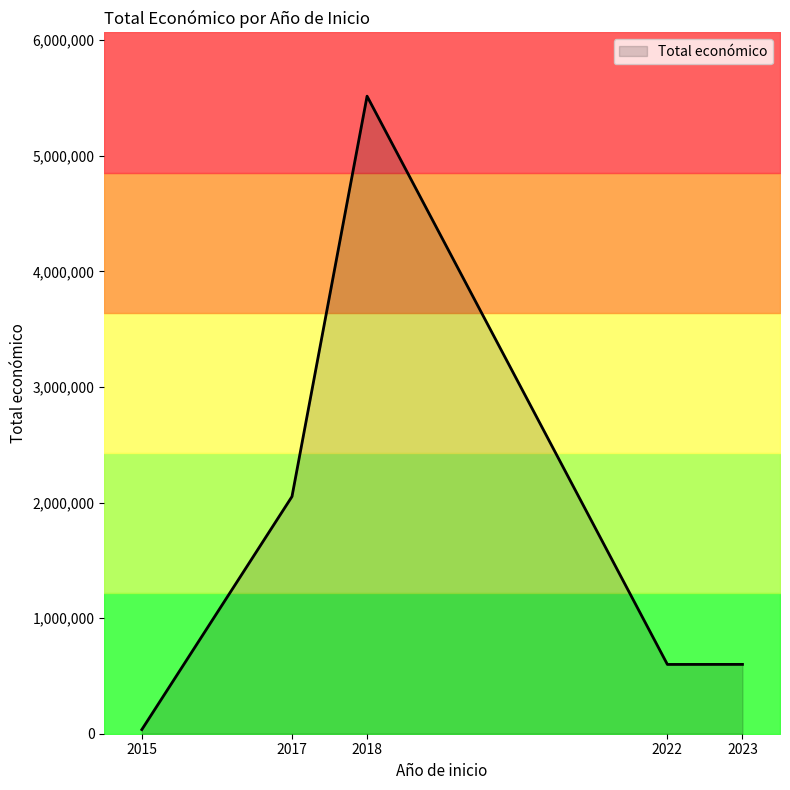

The value of Total económico at 2022 is 290739. True or false?

False